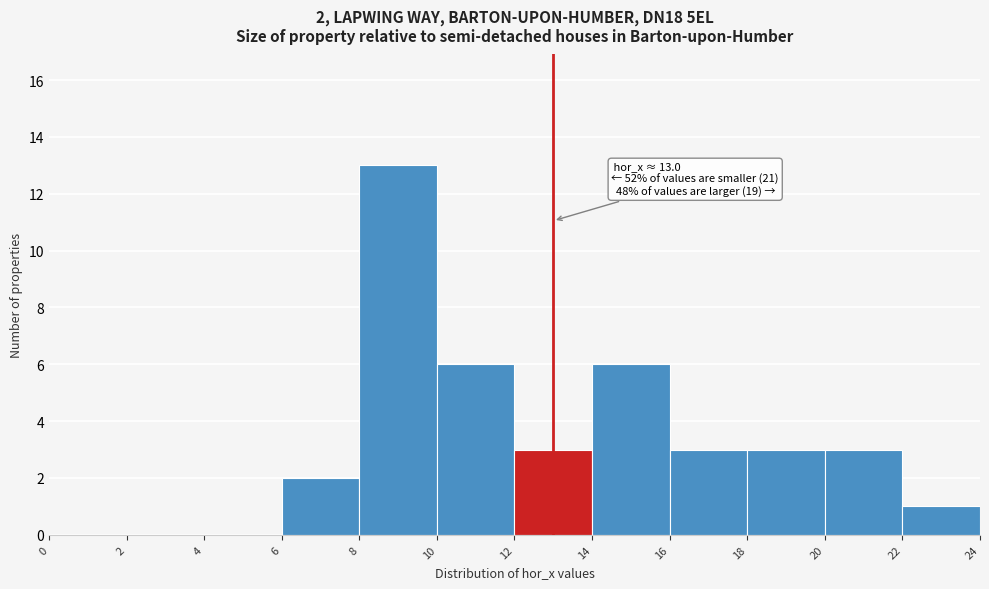

Which range on the x-axis has the tallest bar?

8 to 10